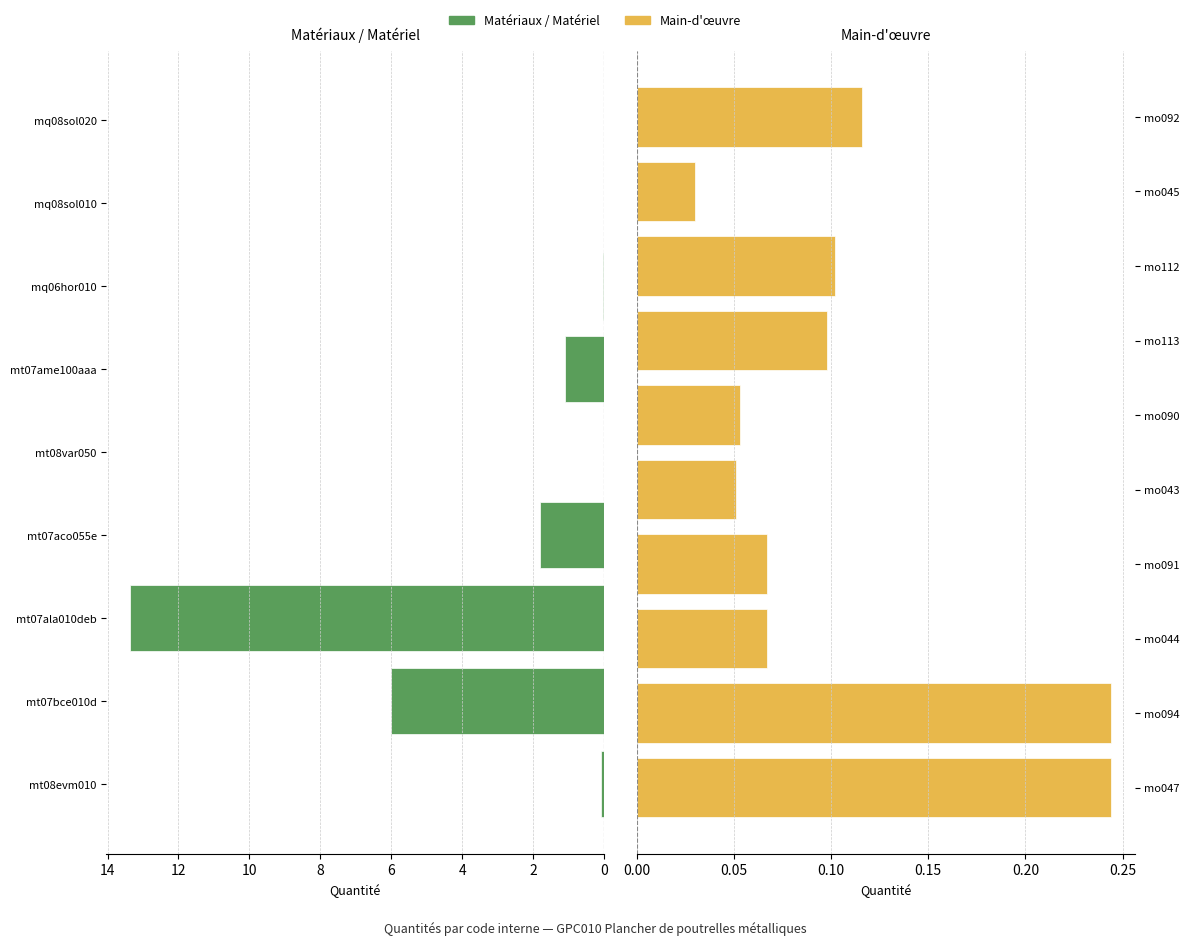

Reading left to right, what are all the values shown in this chart?

mt08evm010=0.1	mt07bce010d=6.0	mt07ala010deb=13.4	mt07aco055e=1.8	mt08var050=0.0	mt07ame100aaa=1.1	mq06hor010=0.0	mq08sol010=0.0	mq08sol020=0.0	mo047=0.2	mo094=0.2	mo044=0.1	mo091=0.1	mo043=0.1	mo090=0.1	mo113=0.1	mo112=0.1	mo045=0.0	mo092=0.1